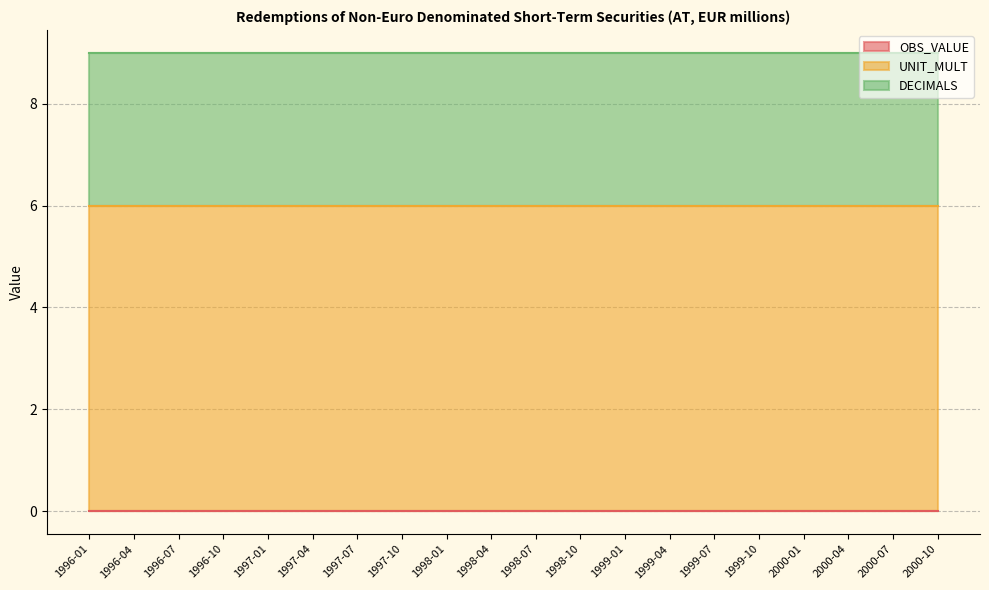

Does the chart have visible grid lines?

Yes